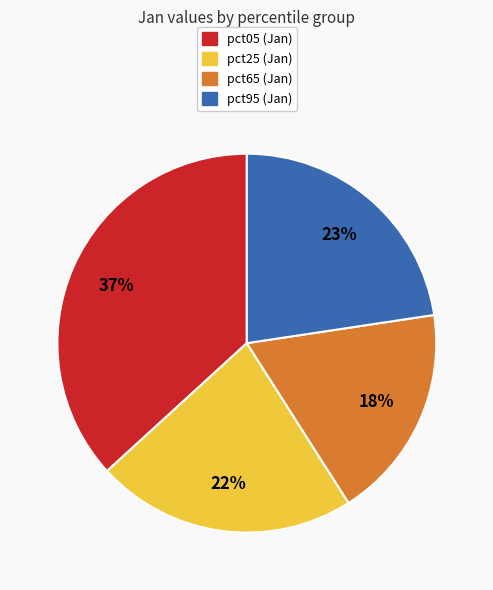

Is there any slice that represents more than half of the pie?

No